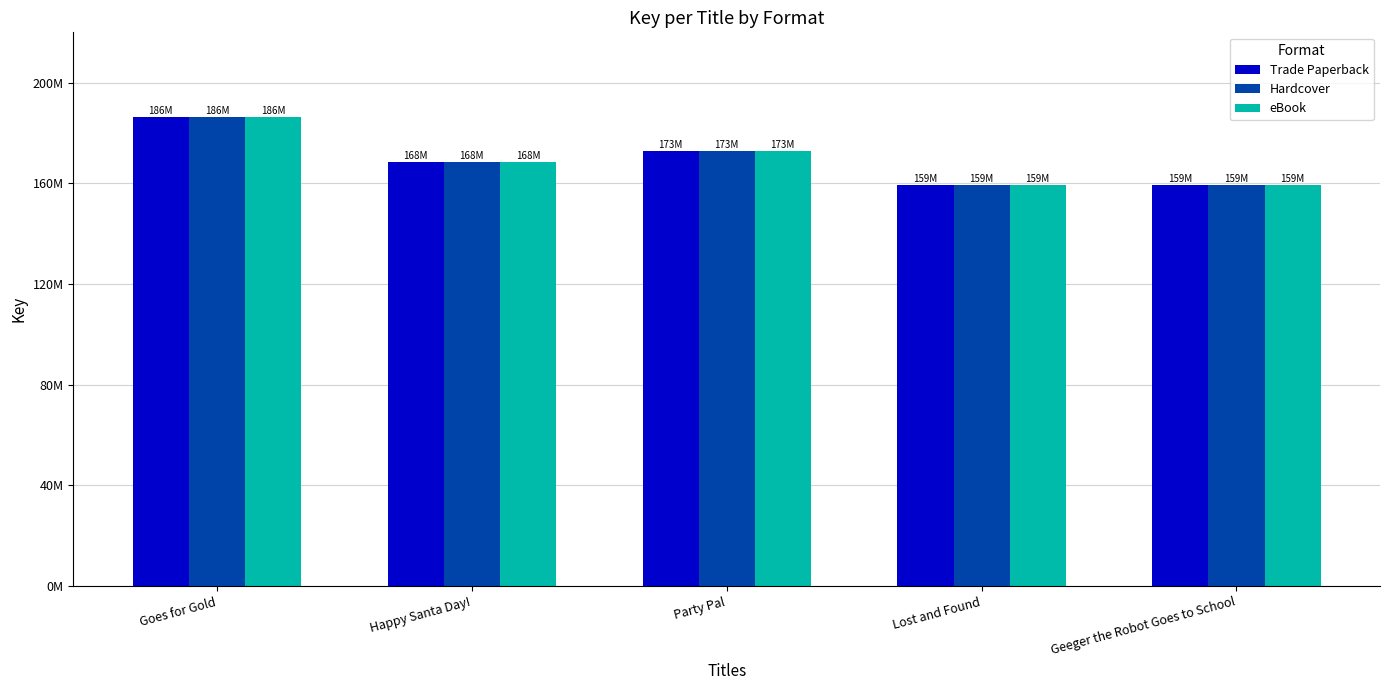

Is the value of eBook at Party Pal greater than the value of Trade Paperback at Geeger the Robot Goes to School?

Yes